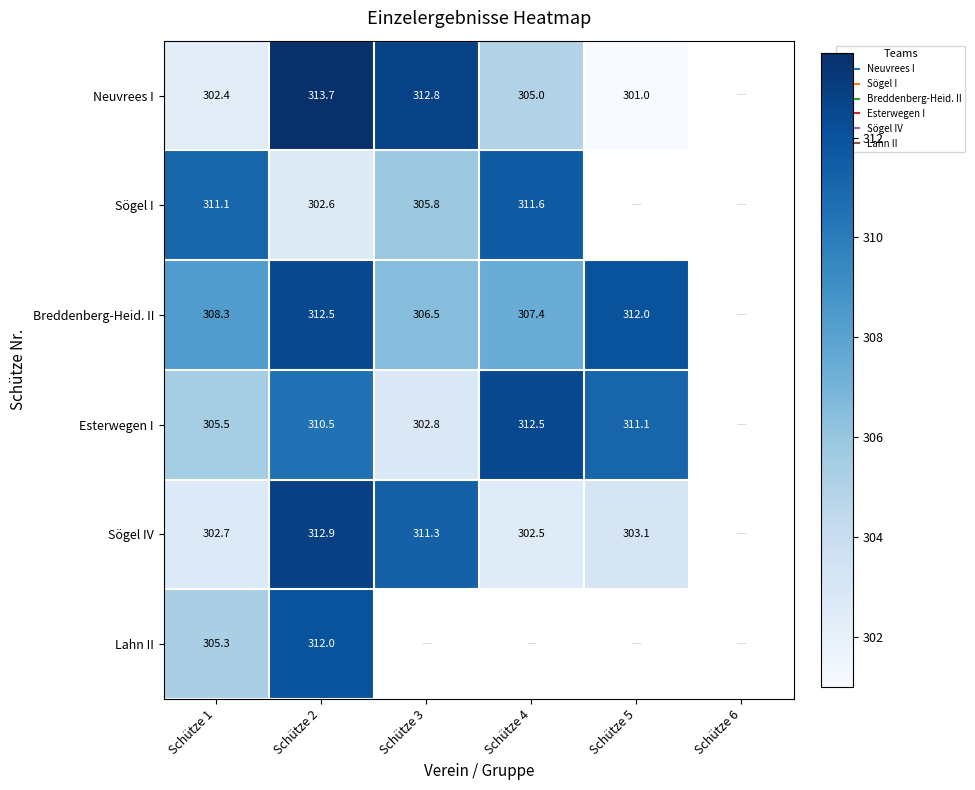

How many data points does each series have?

6